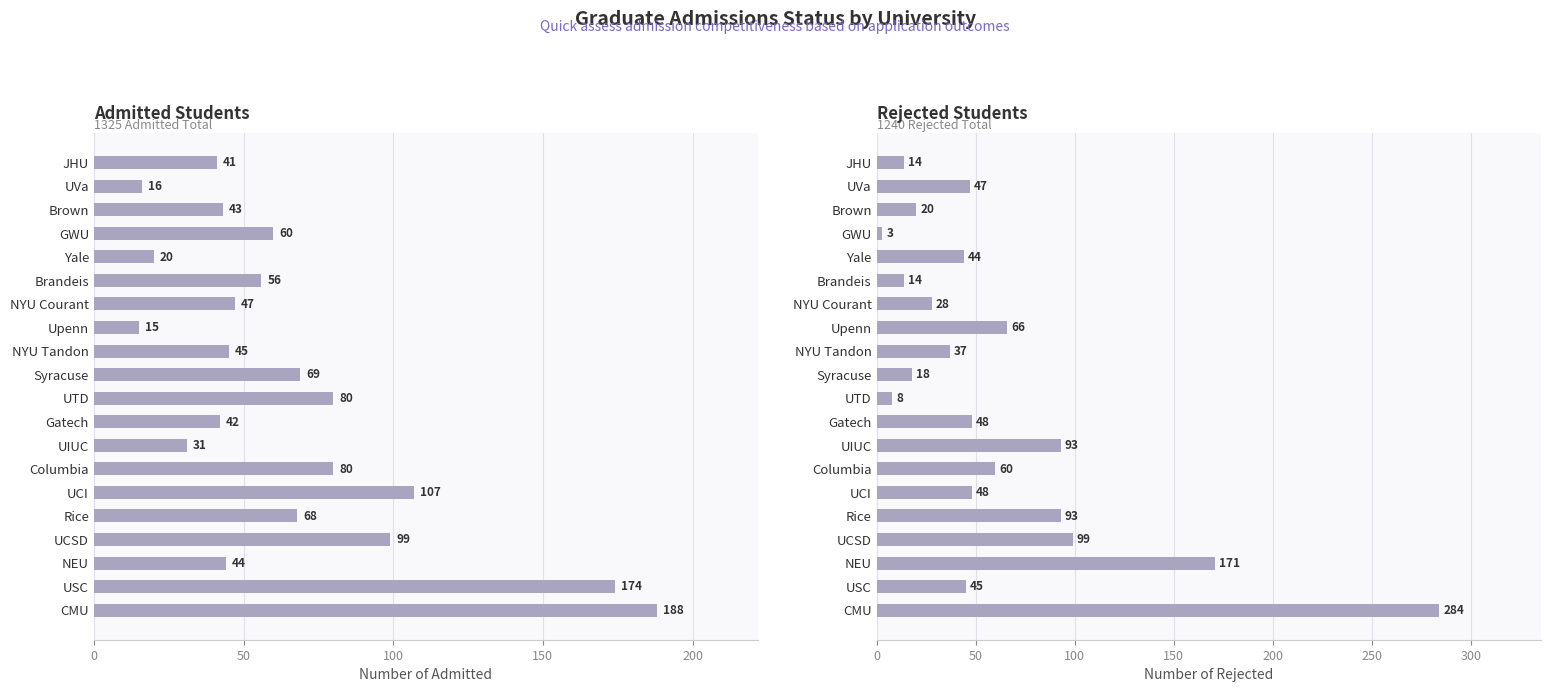

What is the value of the AD bar at the 14th from the left?

47